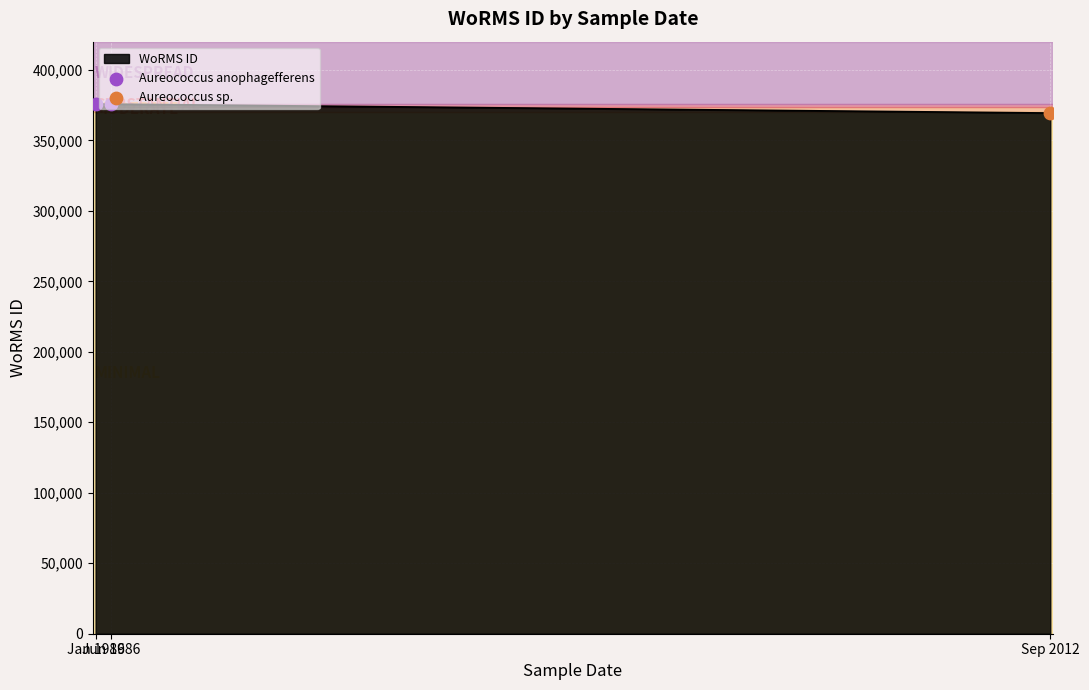

What is the maximum value shown in the chart?

375699